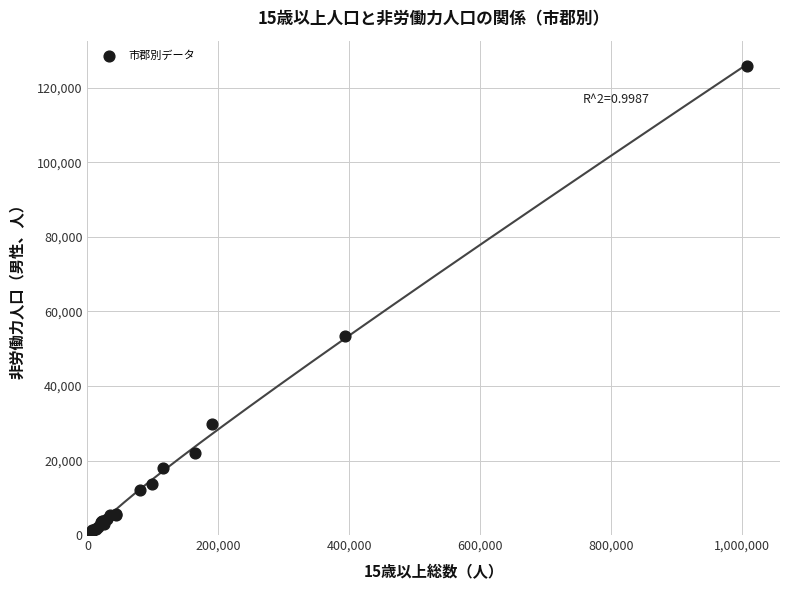

What Y value in the scatter plot is closest to 63447?

53418